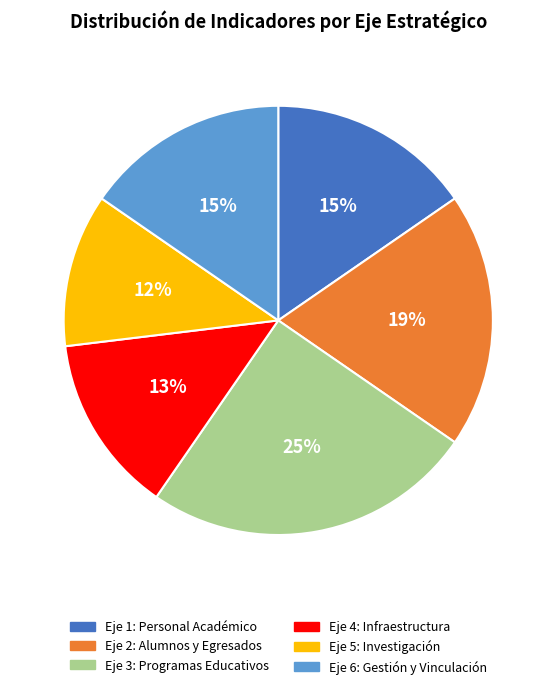

Is there any slice that represents more than half of the pie?

No